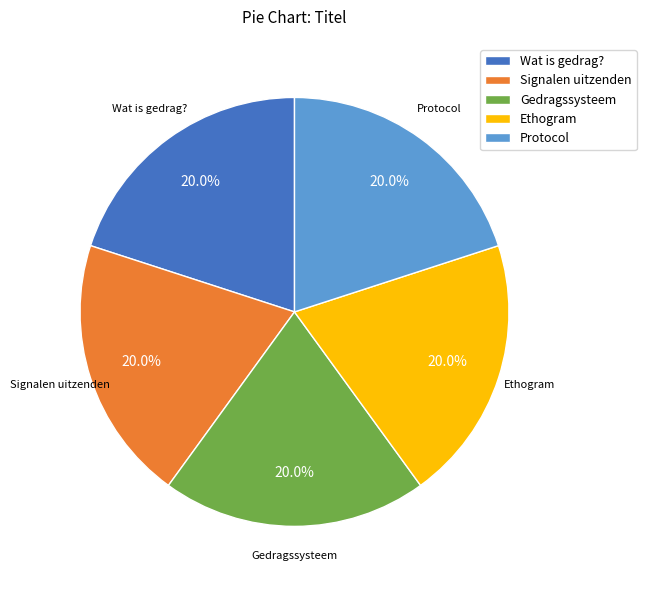

What portion of the pie excludes Signalen uitzenden?

80.0%